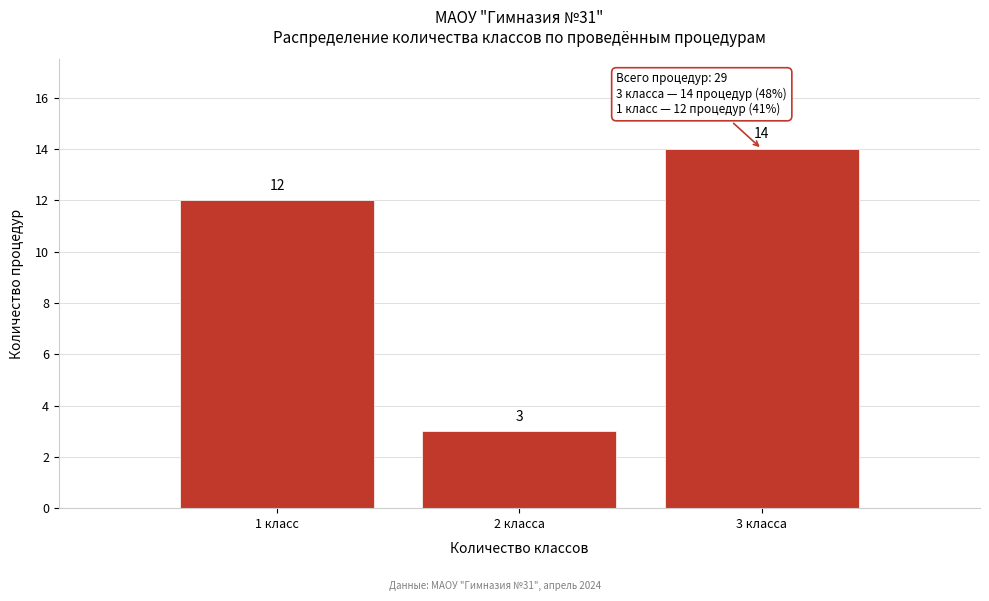

Reading left to right, extract all data points from this chart.

1 класс=12	2 класса=3	3 класса=14